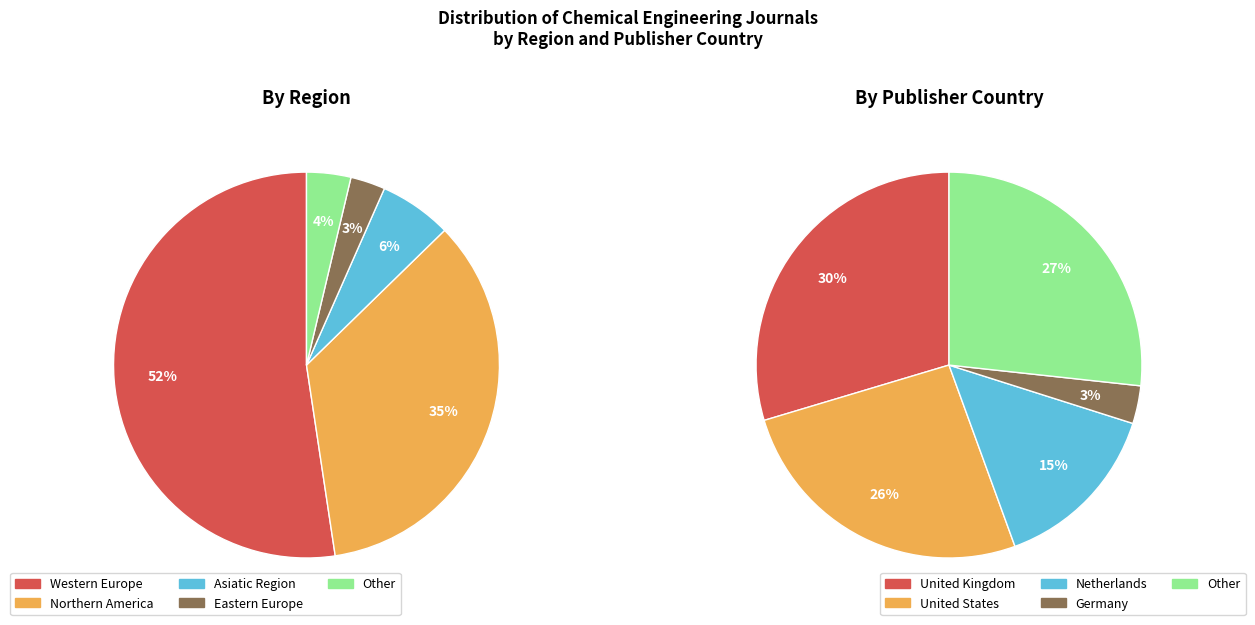

Do Eastern Europe and Northern America together represent more than half of the pie?

No